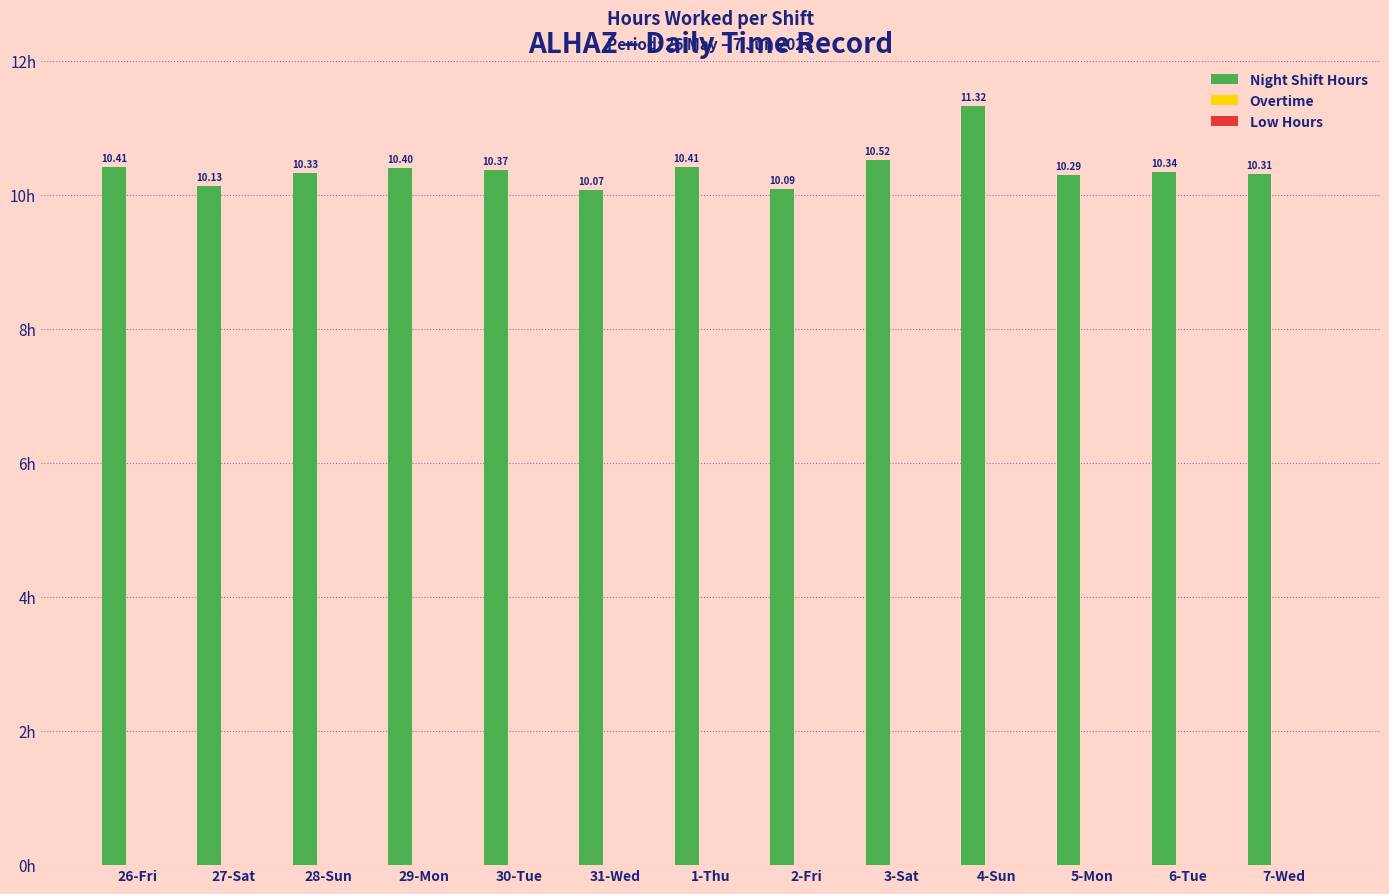

How many bars are there in total?

13